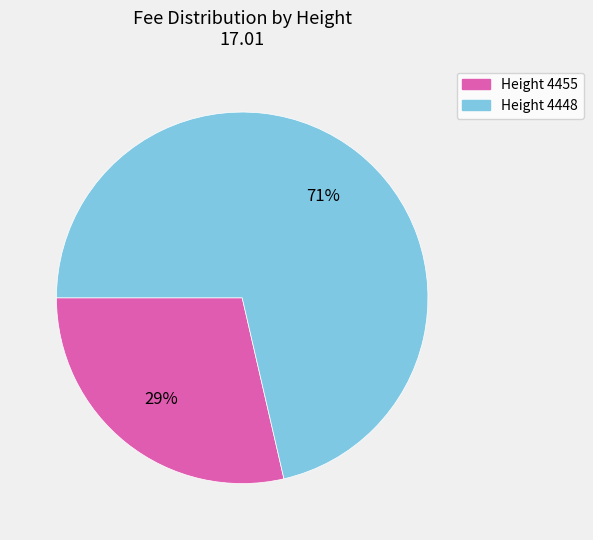

Which category has the smallest portion of the pie?

Height 4455